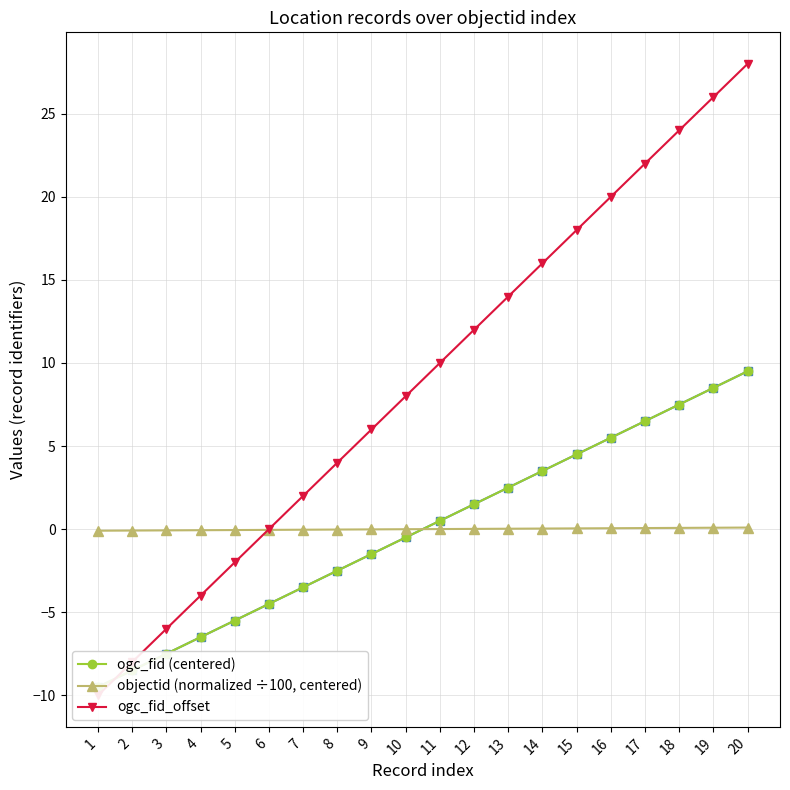

What is the average value of the ogc_fid_offset series?

9.0